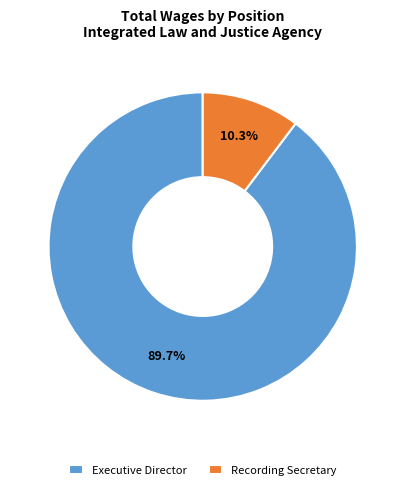

The Recording Secretary slice represents 10% of the pie. True or false?

True